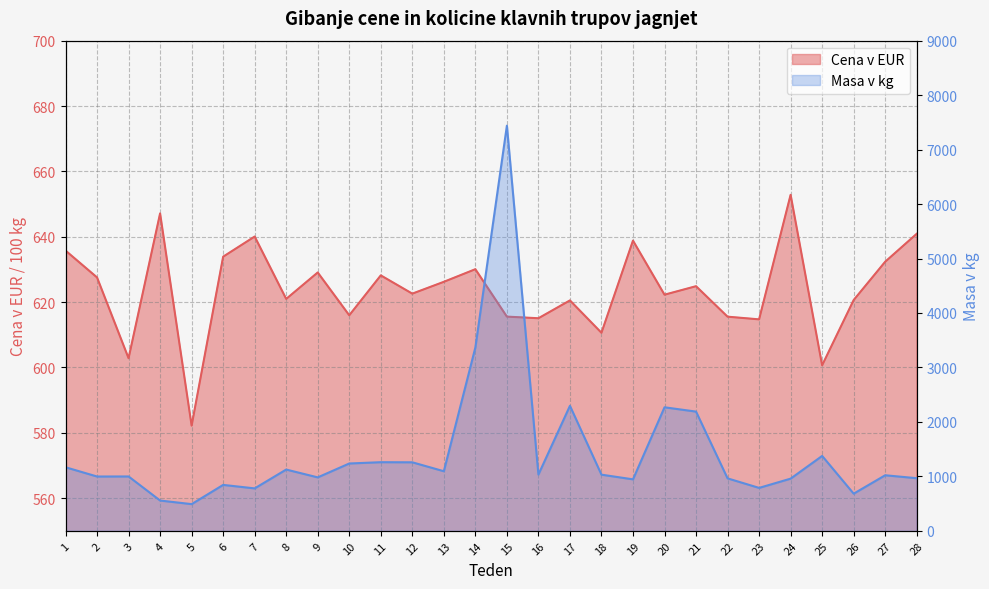

List the labels in order of Masa v kg value, smallest first.

5, 4, 26, 7, 23, 6, 19, 24, 22, 28, 9, 2, 3, 27, 18, 16, 13, 8, 1, 10, 12, 11, 25, 21, 20, 17, 14, 15